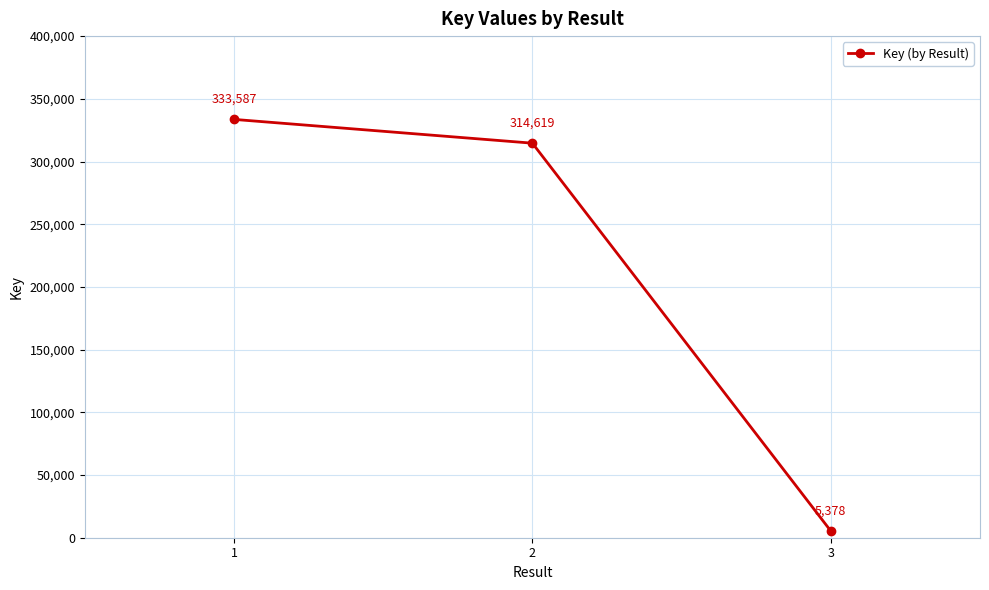

Reading left to right, extract all data points from this chart.

333587	314619	5378